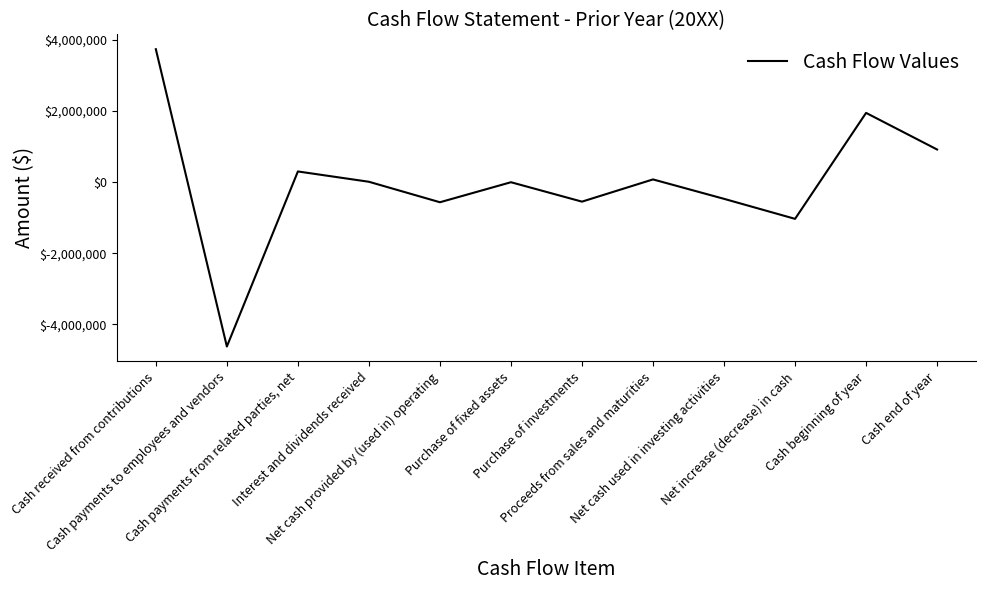

What is the smallest value displayed?

-4620000